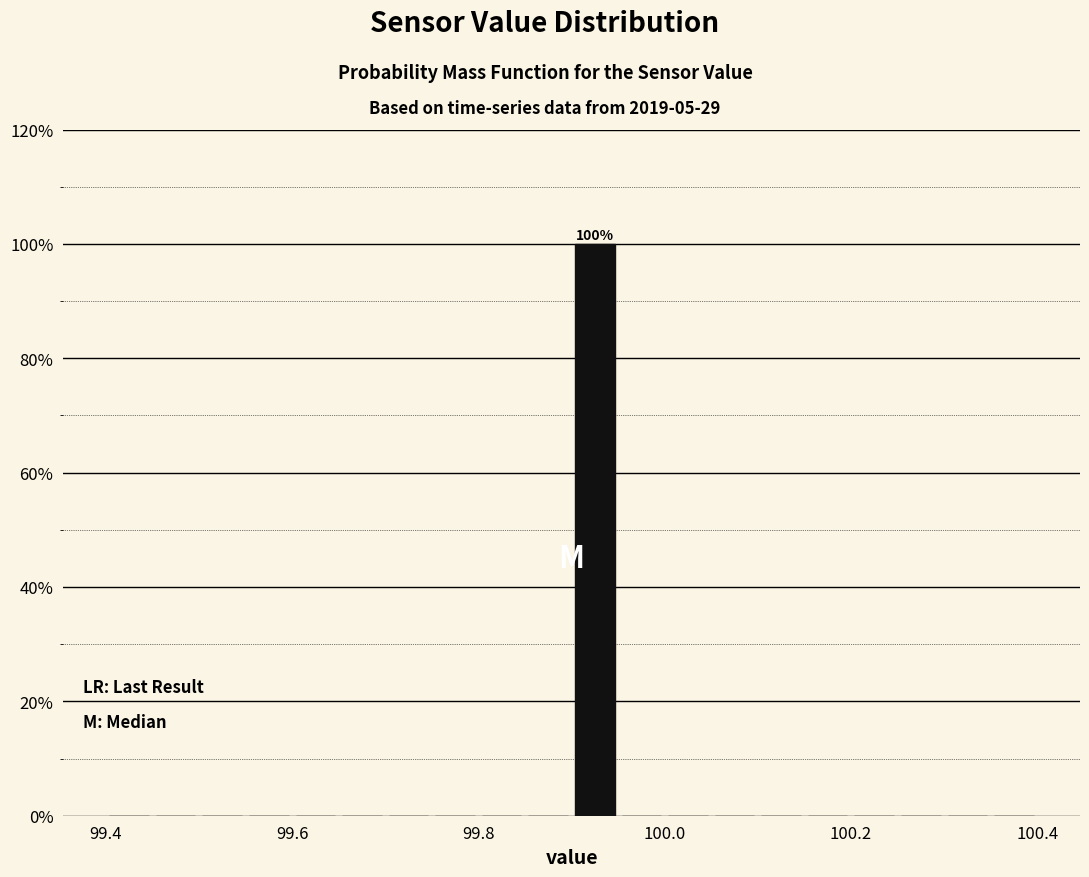

Read against the x-axis, roughly where is the centre of the tallest bar?

99.92